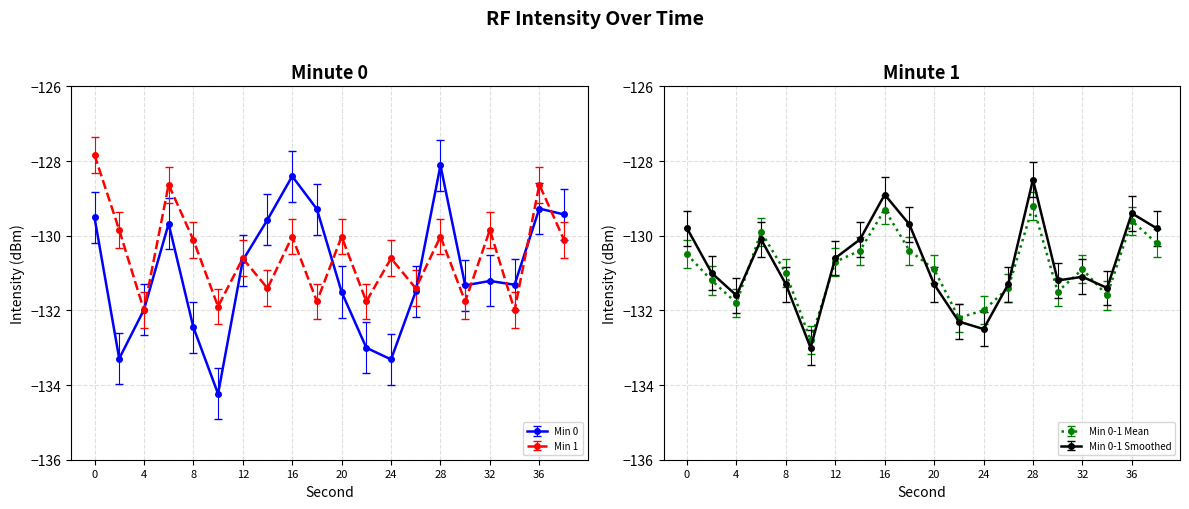

Rank the categories by Min 1 value from lowest to highest.

4, 34, 10, 18, 22, 30, 14, 26, 12, 24, 8, 38, 16, 20, 28, 2, 32, 6, 36, 0